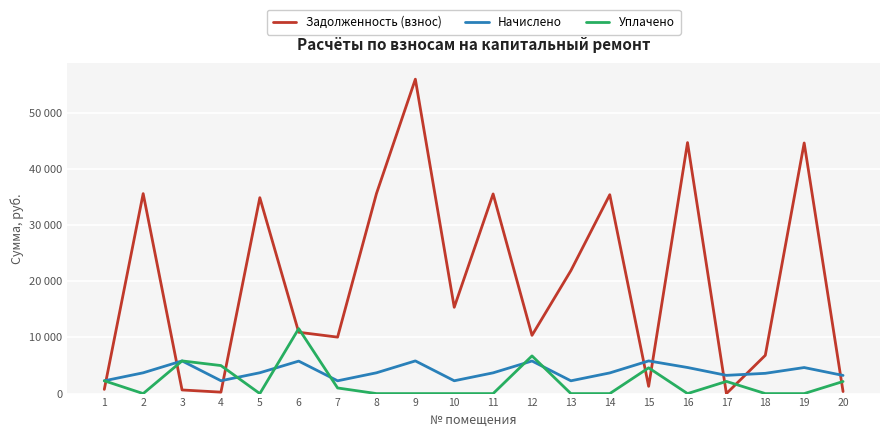

What is the spread (max minus min) of values at 11?

35544.7